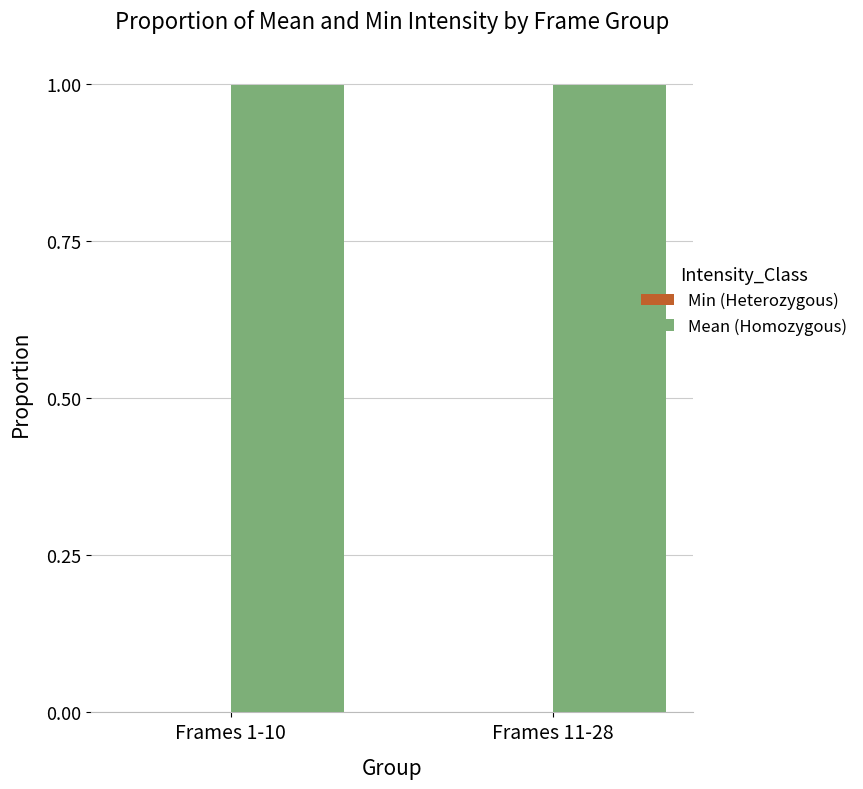

Are the bars grouped side by side (vs. stacked)?

Yes